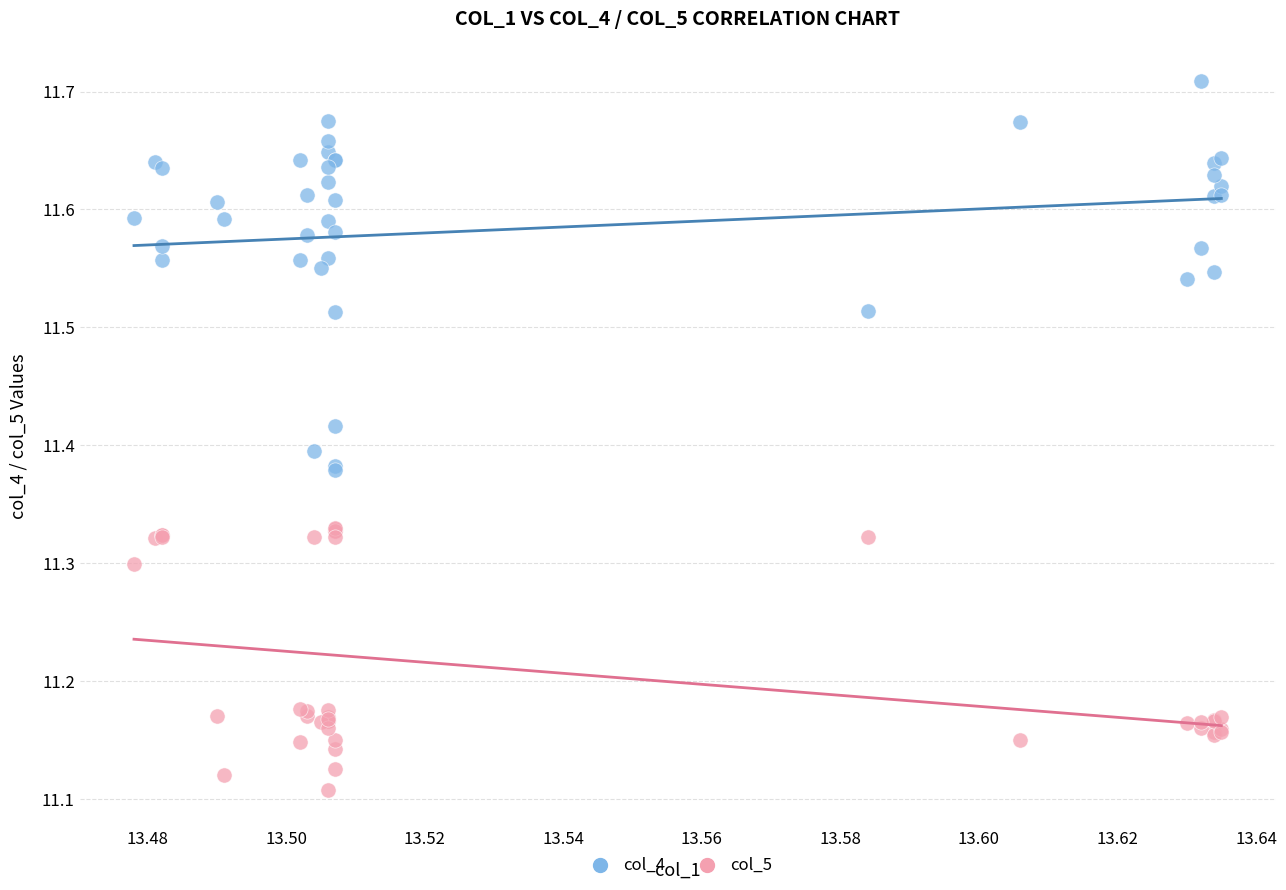

Which series reaches the maximum Y coordinate?

col_4